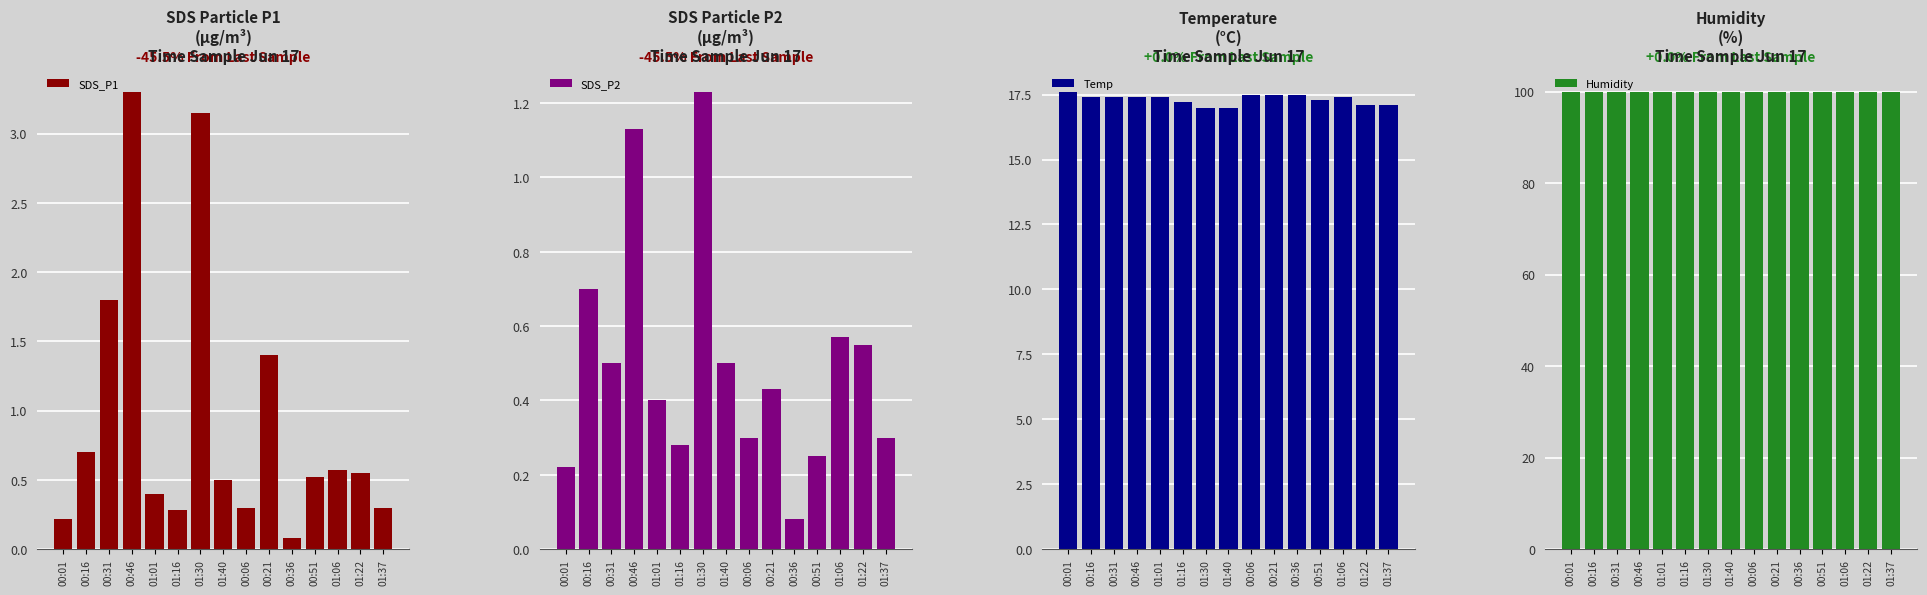

Reading left to right, what are all the values shown in this chart?

SDS_P1: 0.2	0.7	1.8	3.3	0.4	0.3	3.1	0.5	0.3	1.4	0.1	0.5	0.6	0.6	0.3
SDS_P2: 0.2	0.7	0.5	1.1	0.4	0.3	1.2	0.5	0.3	0.4	0.1	0.2	0.6	0.6	0.3
Temp: 17.6	17.4	17.4	17.4	17.4	17.2	17.0	17.0	17.5	17.5	17.5	17.3	17.4	17.1	17.1
Humidity: 99.9	99.9	99.9	99.9	99.9	99.9	99.9	99.9	99.9	99.9	99.9	99.9	99.9	99.9	99.9